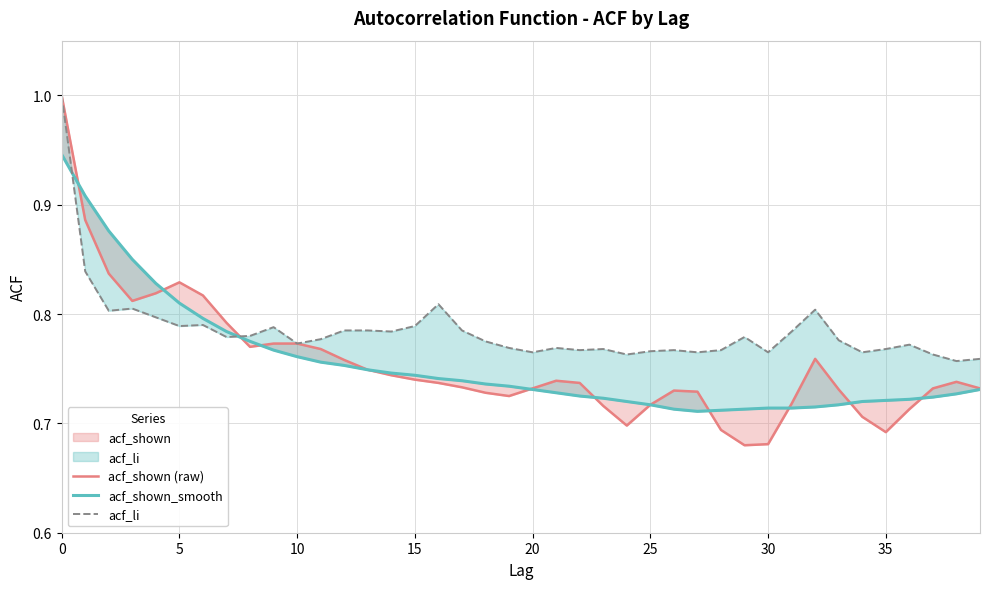

Rank the series at 36 from lowest to highest value.

acf_shown (raw), acf_shown_smooth, acf_li